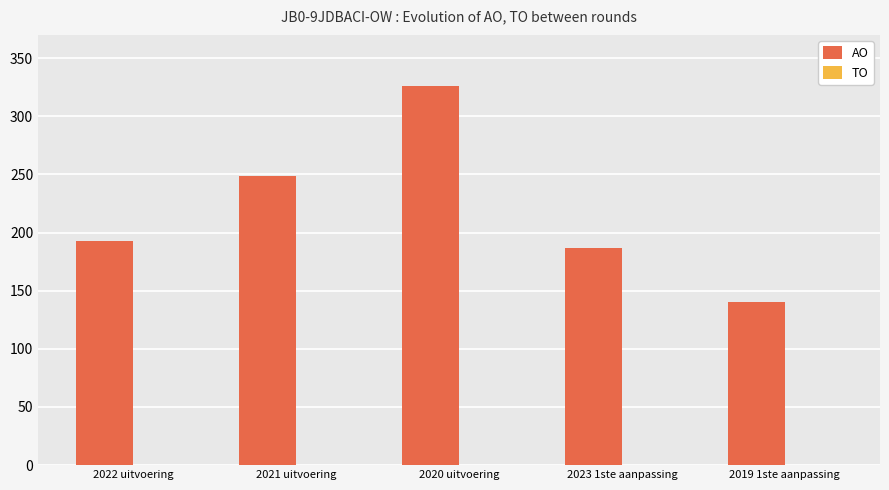

What is the value of the 5th bar from the left?

140